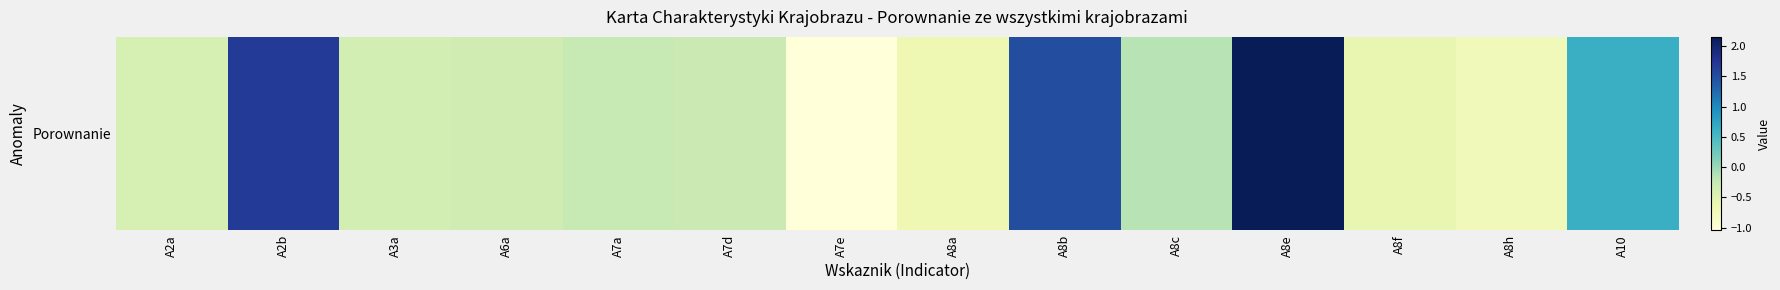

What is the change in value from A2b to A3a?

-2.1